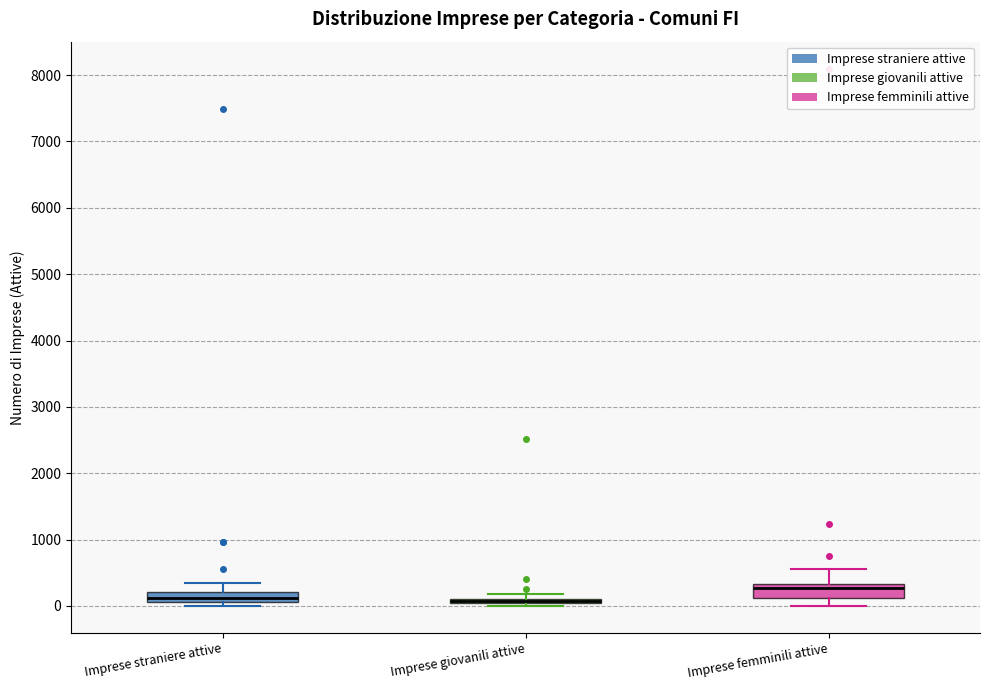

Where is the lower edge of the box for Imprese straniere attive on the y-axis? The values are not printed on the chart, so give them approximately, as read against the axis.

100